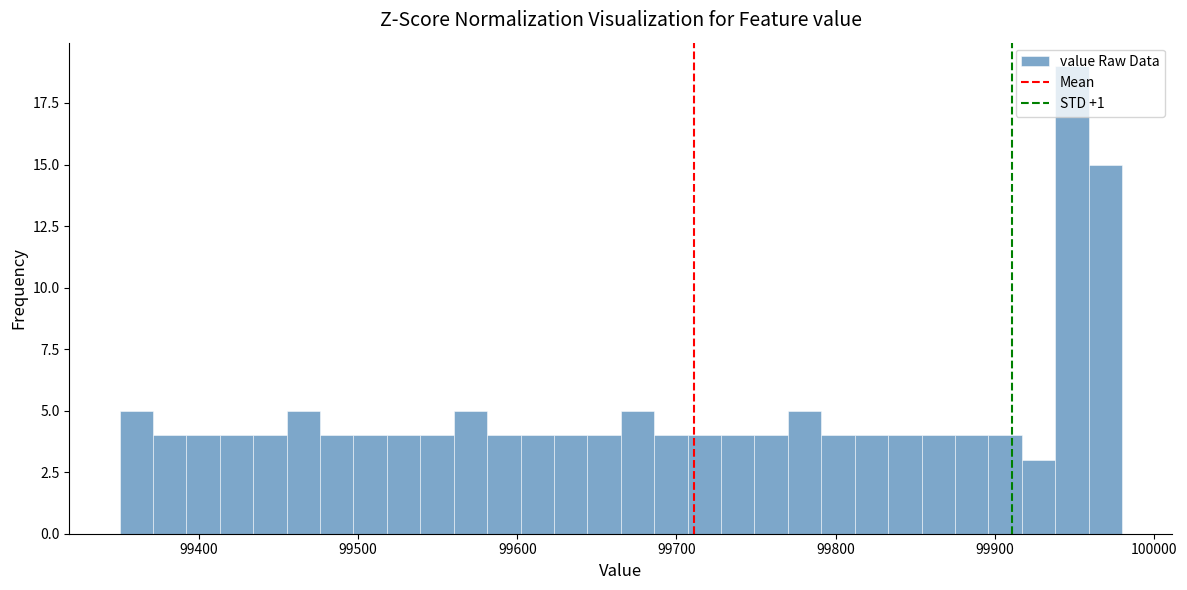

Read against the x-axis, roughly where is the centre of the tallest bar?

99950